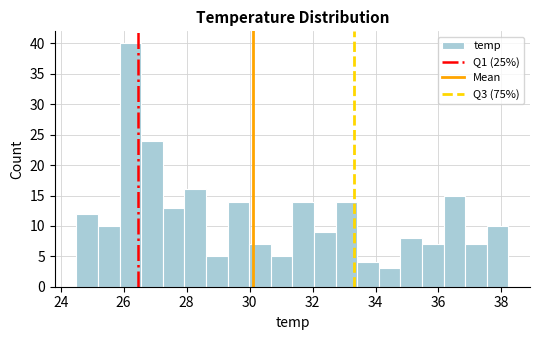

Around what value on the x-axis is the tallest bar? Give the approximate position of its centre, as read against the axis.

26.2